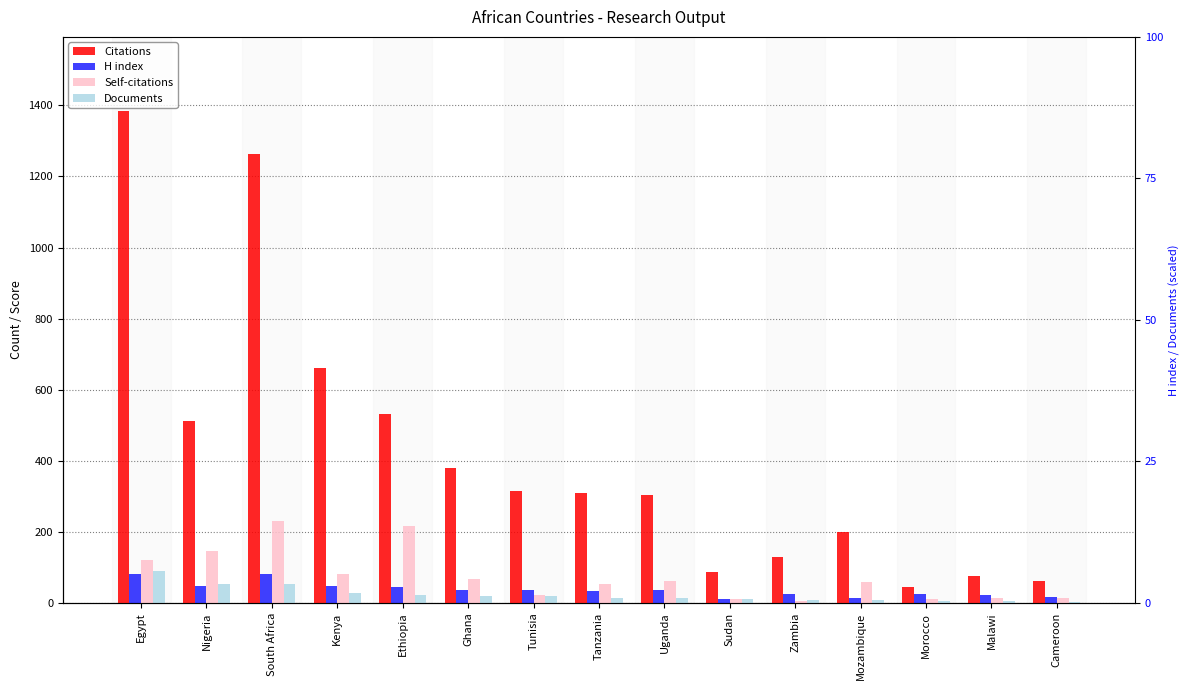

How many values in the Citations series exceed 309?

7